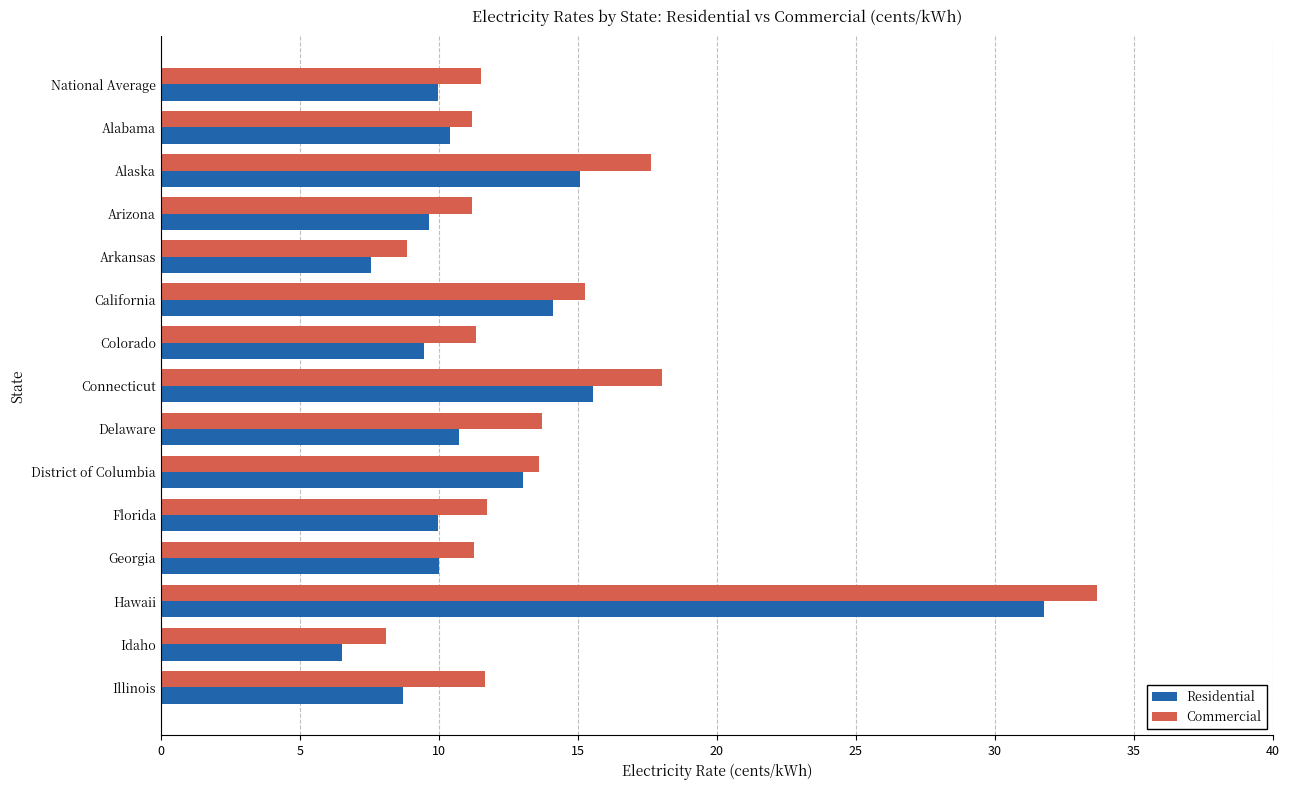

What is the spread (max minus min) of values at Florida?

1.8